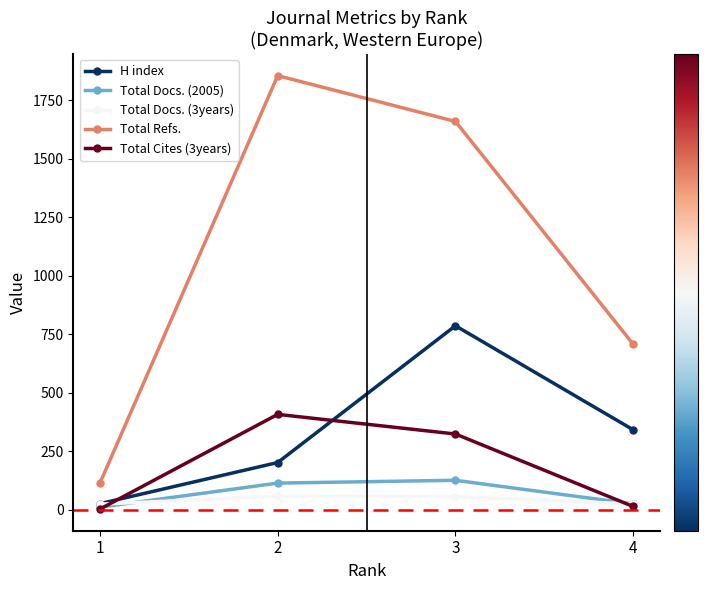

How many data points in Total Docs. (3years) are less than 55?

2